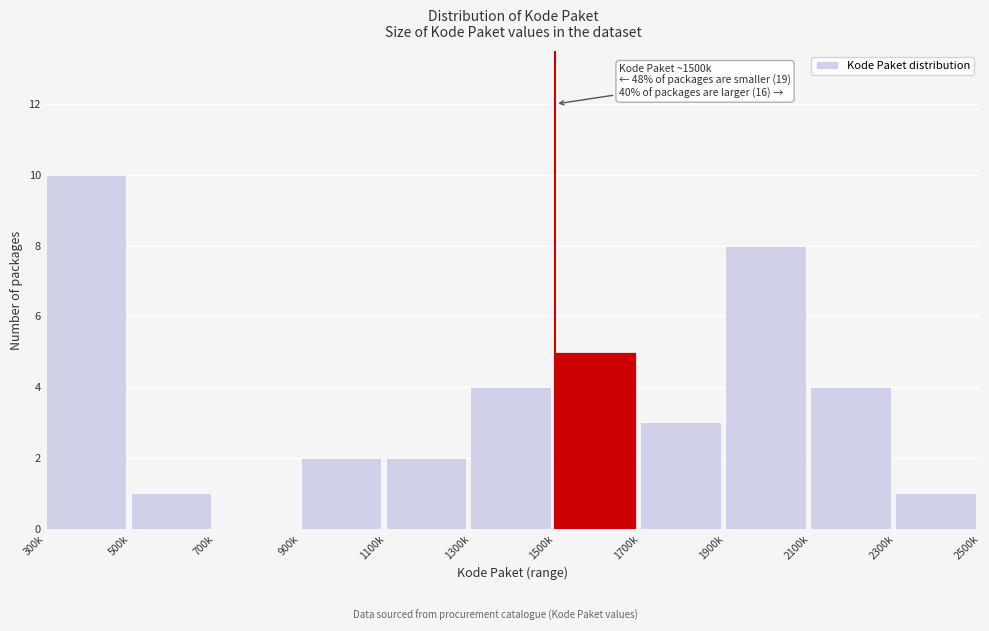

Reading right to left, transcribe all the data shown in this chart.

2300k=1	2100k=4	1900k=8	1700k=3	1500k=5	1300k=4	1100k=2	900k=2	700k=0	500k=1	300k=10